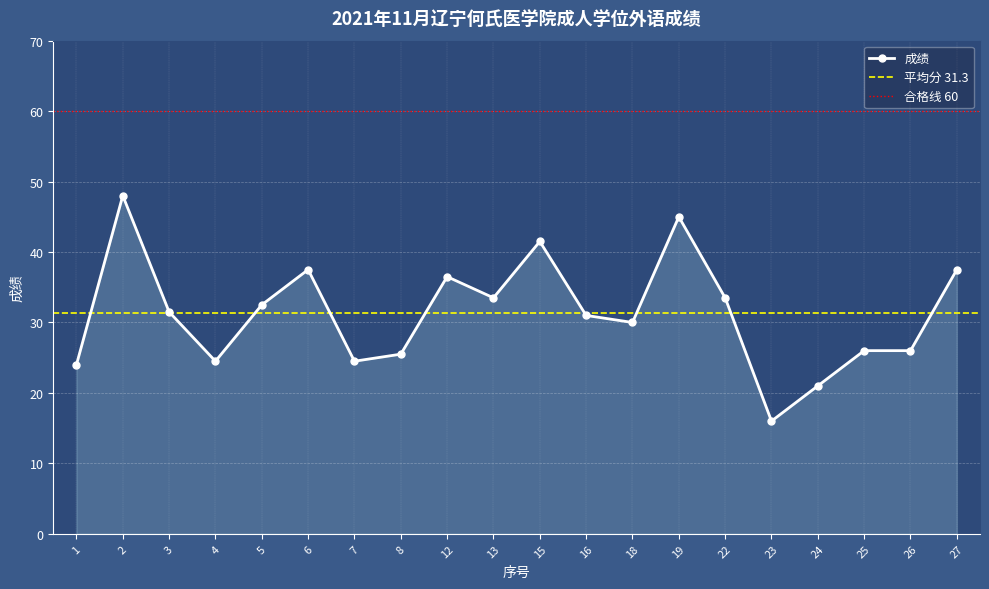

What is the value of the 6th point from the left?

37.5